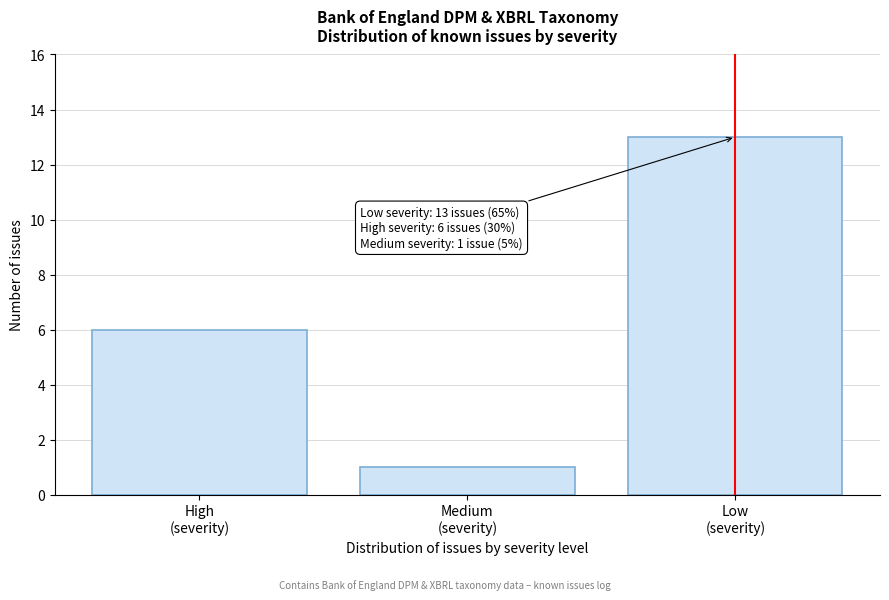

Reading left to right, list all the values displayed in this chart.

6	1	13